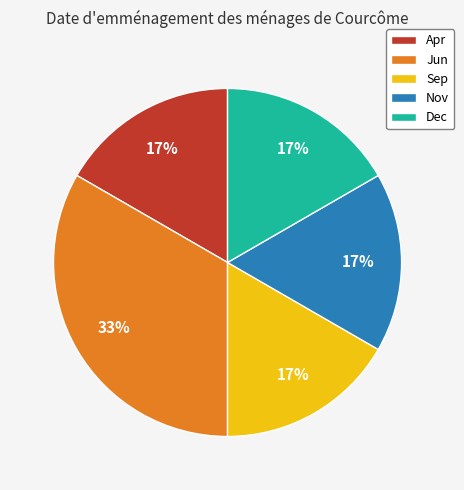

Count the number of slices in the pie.

5